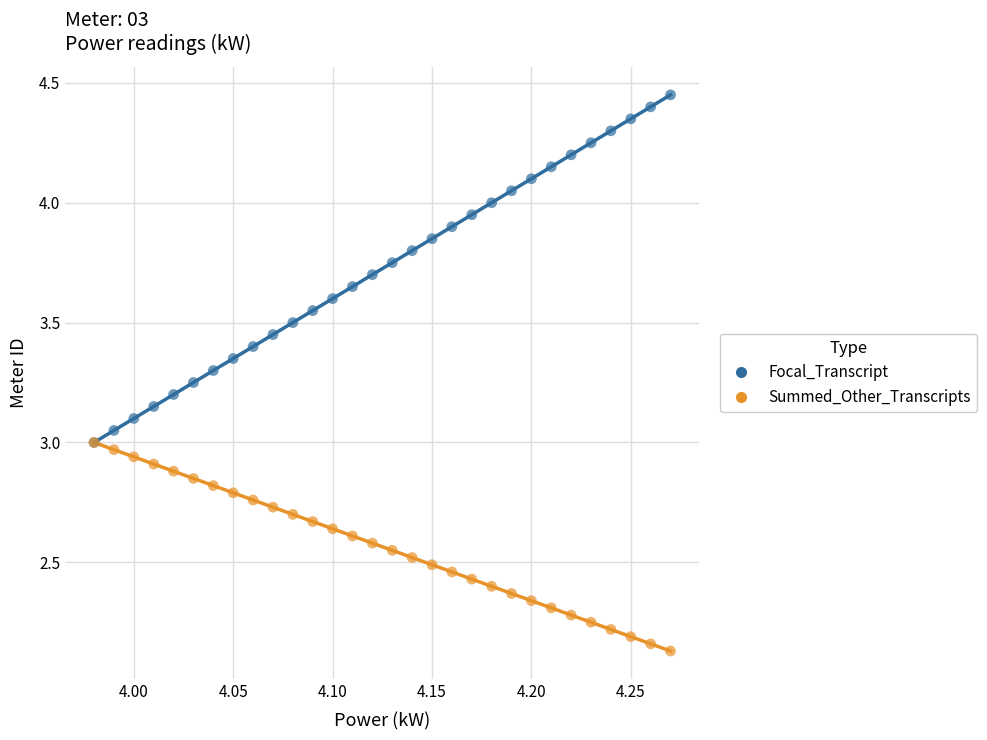

Which series contains the lowest Y value?

Summed_Other_Transcripts